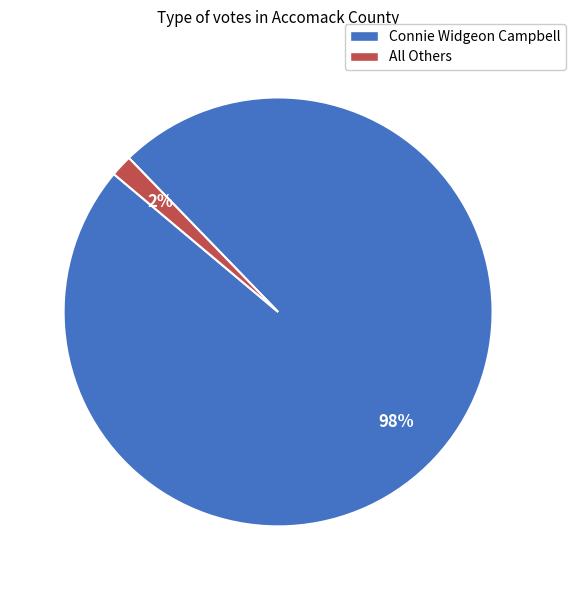

True or false: All Others accounts for 9% of the total.

False